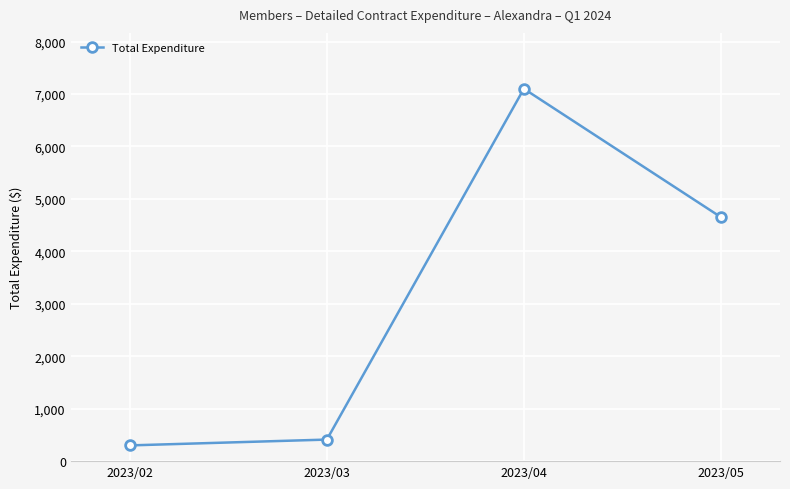

Reading right to left, extract all data points from this chart.

2023/05=4651.8	2023/04=7099.7	2023/03=411.0	2023/02=300.0